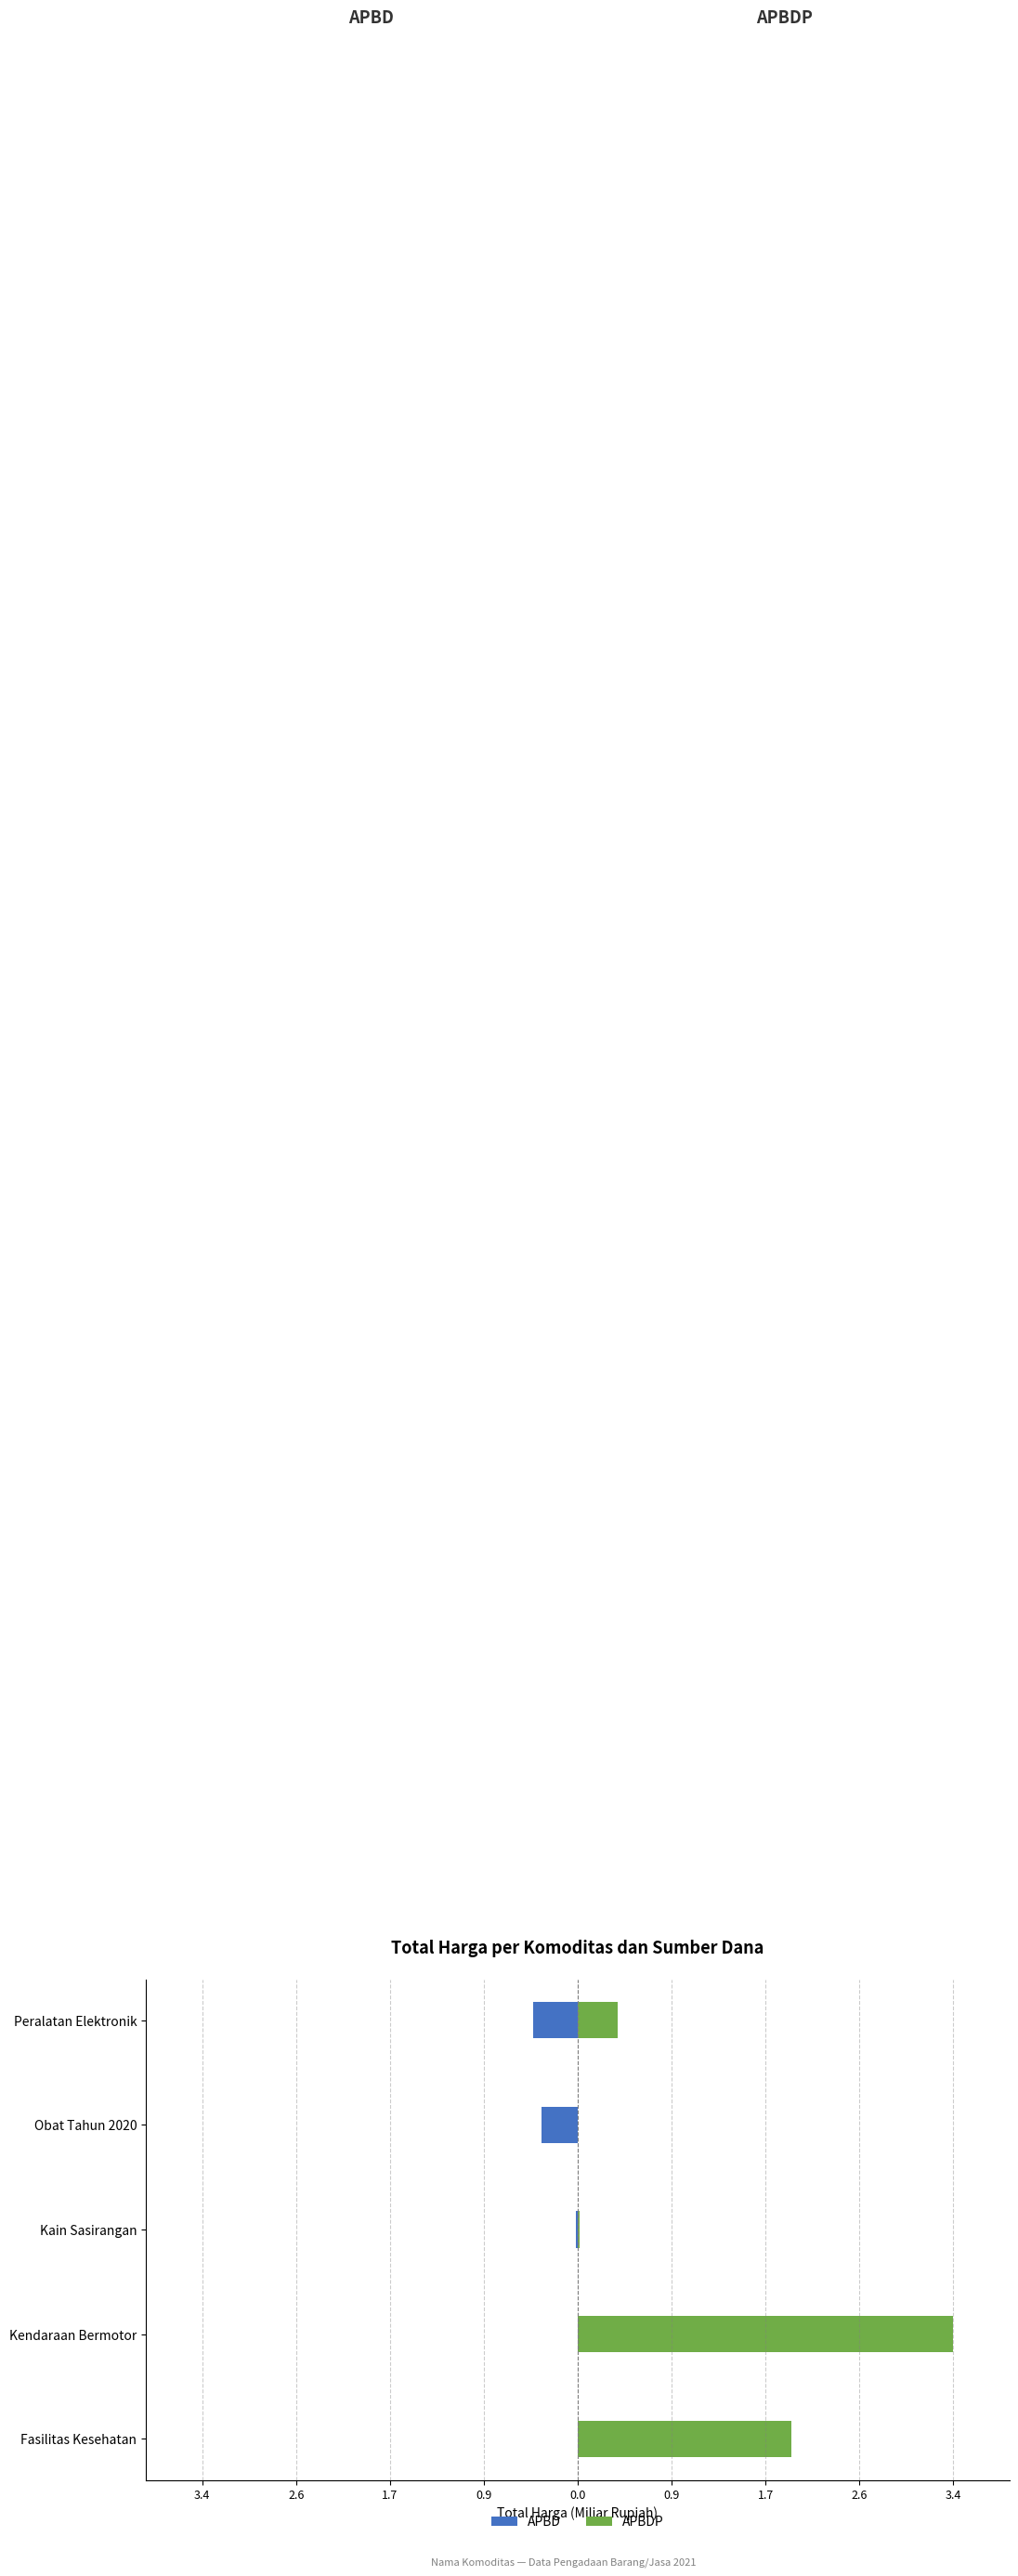

Between Obat Tahun 2020 and Peralatan Elektronik, which series saw the biggest shift?

APBDP